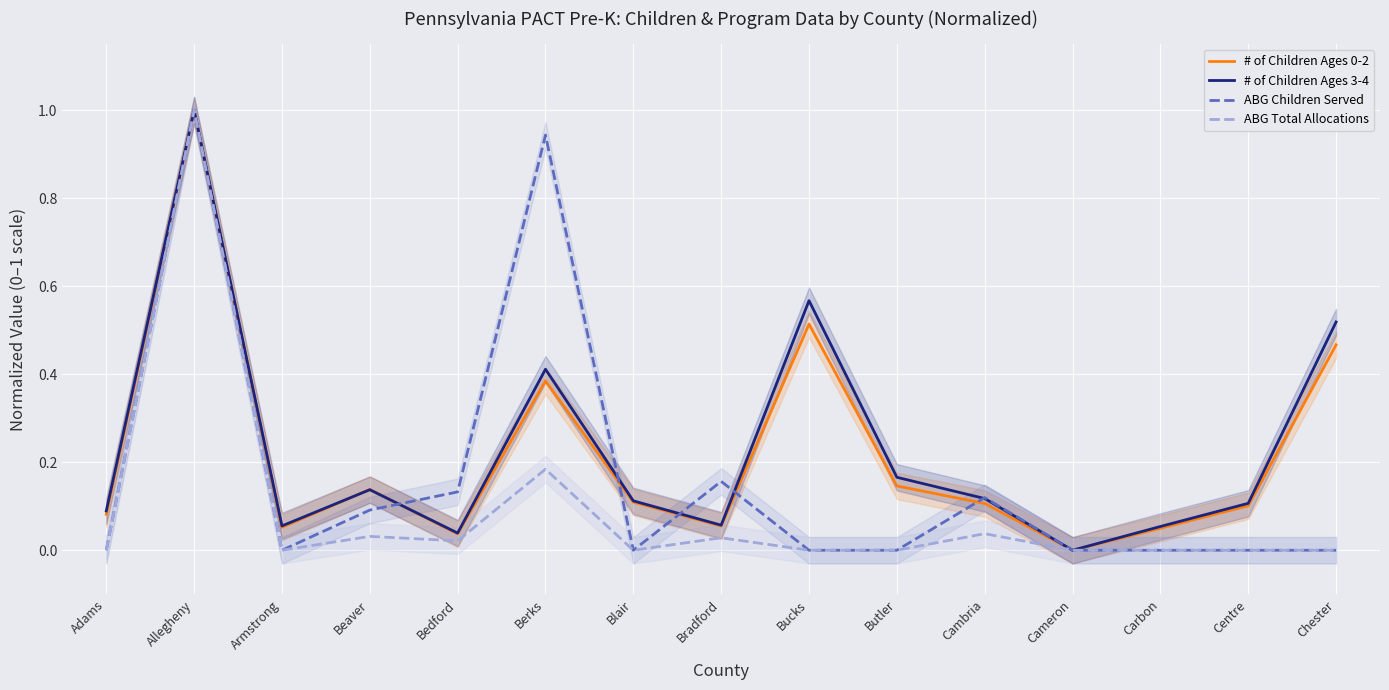

At how many categories does at least one series exceed 0?

14